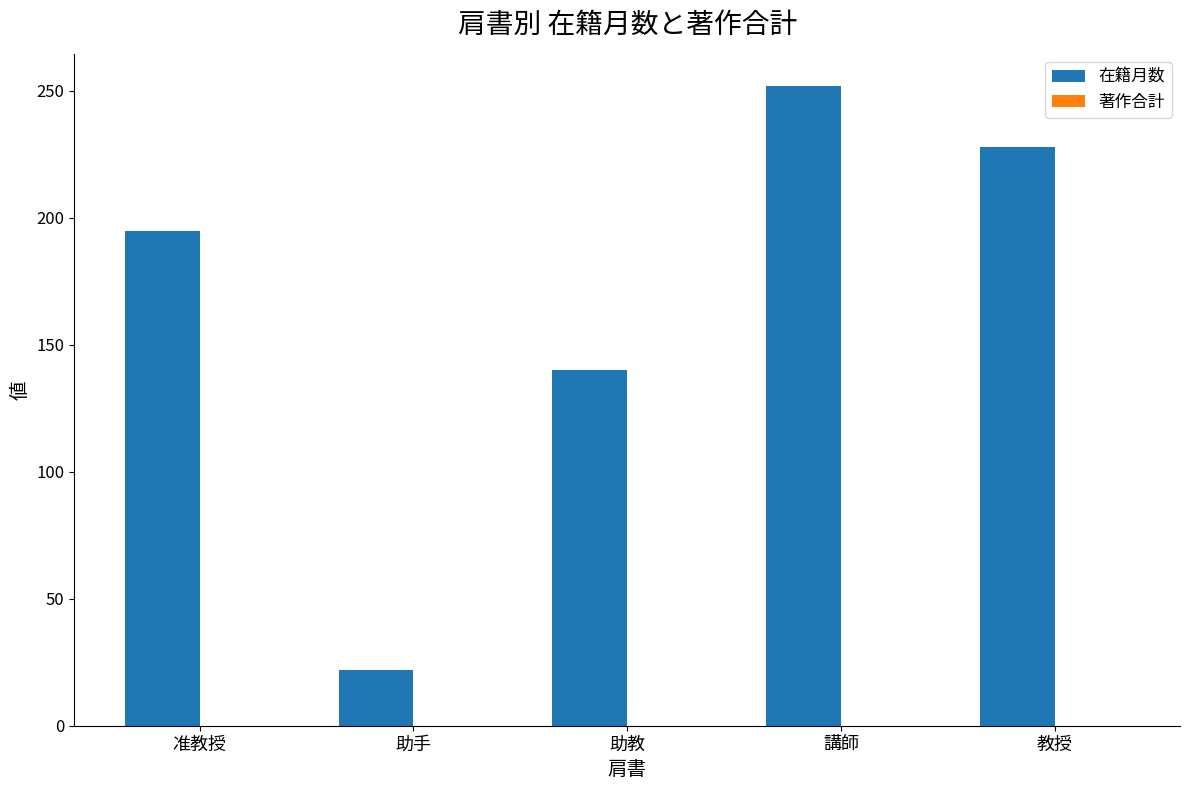

Which label corresponds to the smallest value in the chart?

助手